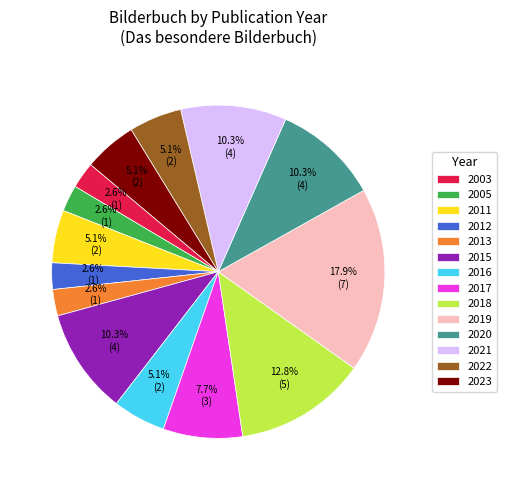

Which slice is the largest?

2019